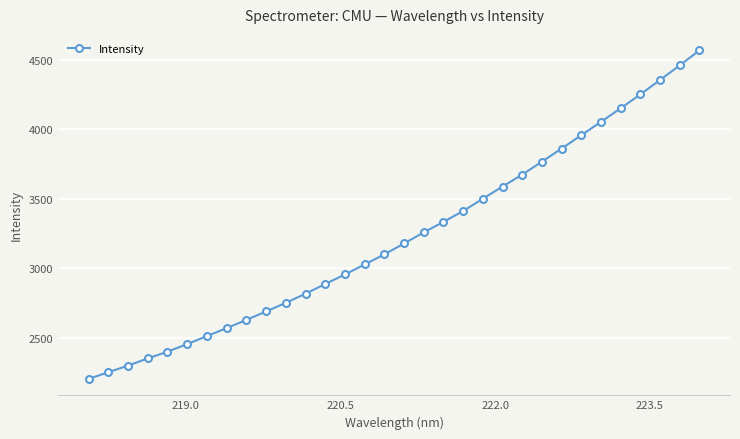

Reading left to right, what are all the values shown in this chart?

2204.4	2252.2	2300.0	2351.6	2400.2	2454.9	2512.4	2569.5	2628.8	2689.2	2751.5	2817.1	2886.8	2955.3	3027.5	3099.9	3178.4	3258.1	3333.7	3411.9	3500.4	3588.1	3673.9	3767.0	3861.3	3957.1	4054.0	4150.8	4251.1	4354.7	4459.6	4567.6